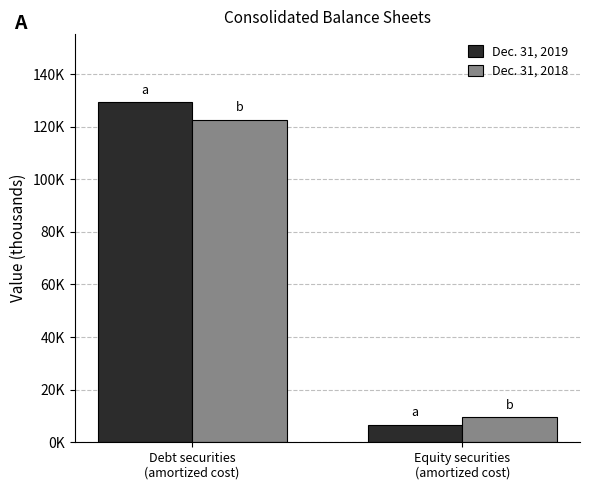

The value of Dec. 31, 2018 at Debt securities
(amortized cost) is 32769. True or false?

False